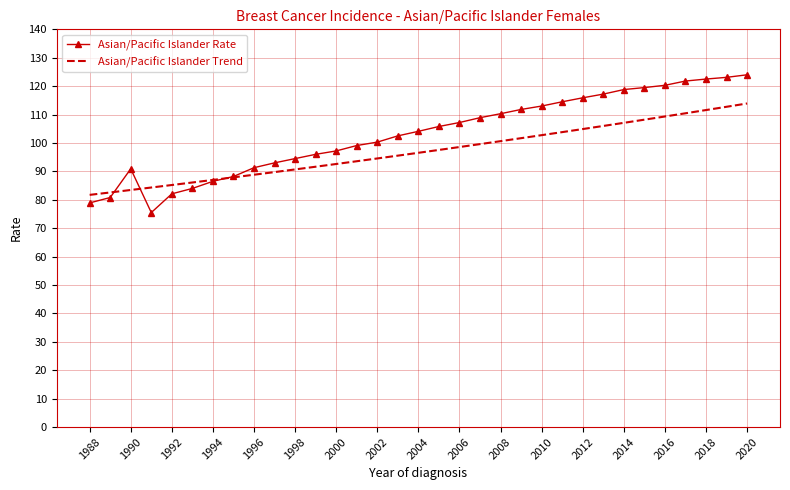

Which series has the largest total across all categories?

Asian/Pacific Islander Rate